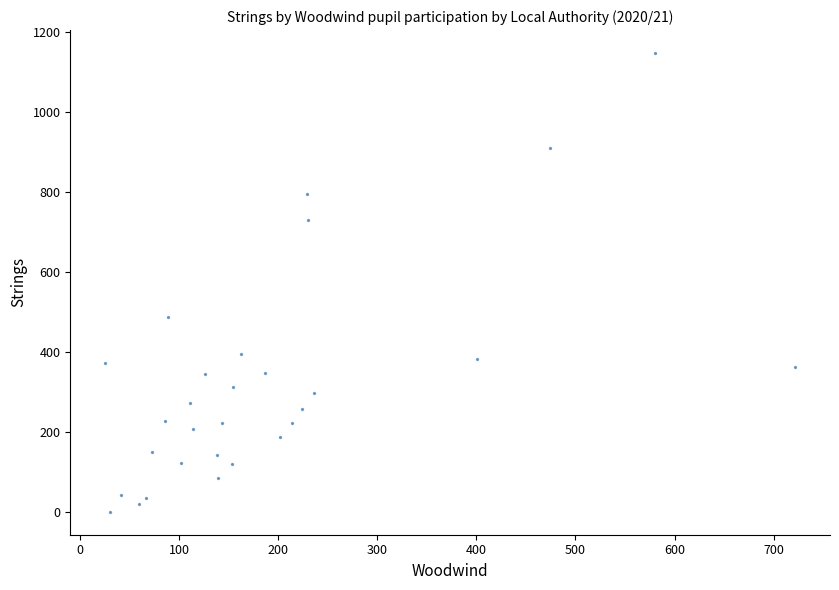

What Y value in the scatter plot is closest to 573?

486